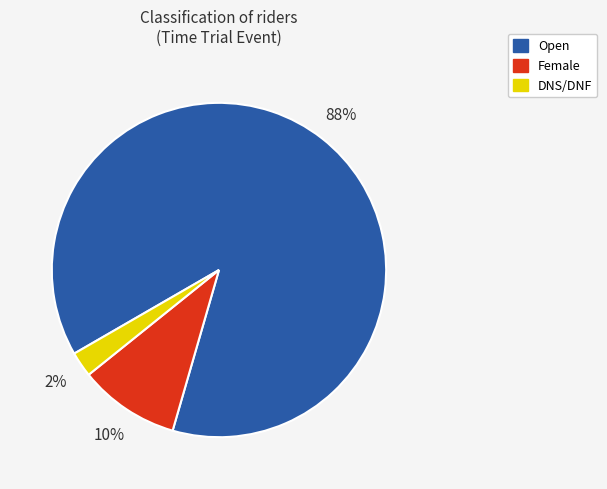

Rank the categories by value from lowest to highest.

DNS/DNF, Female, Open